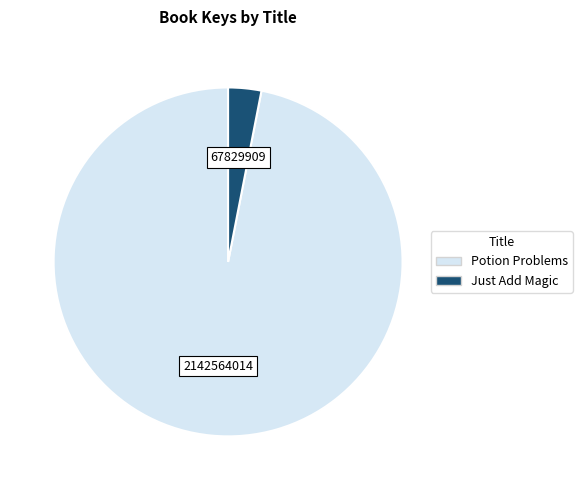

Between Just Add Magic and Potion Problems, which is larger?

Potion Problems